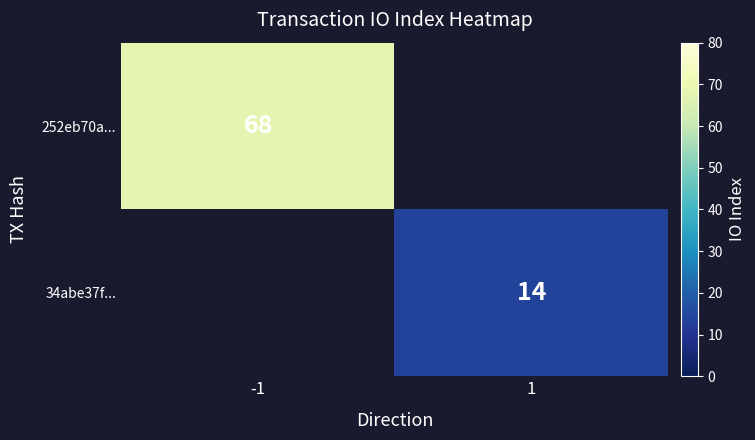

Is the value of 252eb70a... at -1 greater than the value of 34abe37f... at 1?

Yes